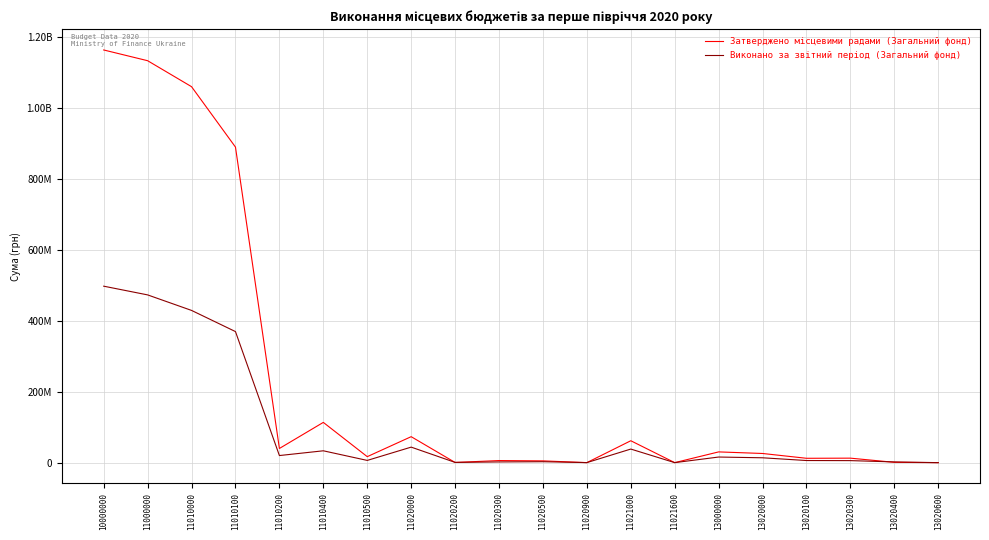

Does the chart display data point markers on the line(s)?

No